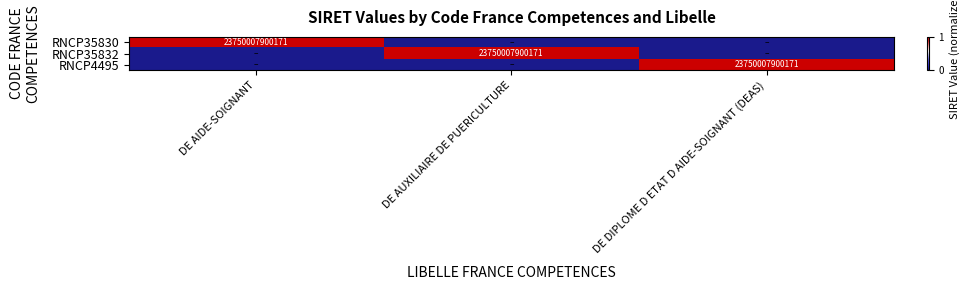

The value of RNCP4495 at DE DIPLOME D ETAT D AIDE-SOIGNANT (DEAS) is 15337037594331. True or false?

False